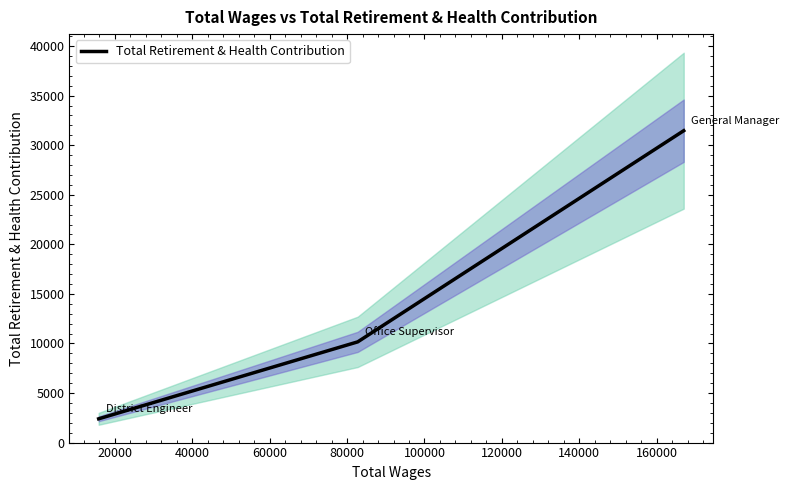

The chart shows a value of 51820 at 0. True or false?

False